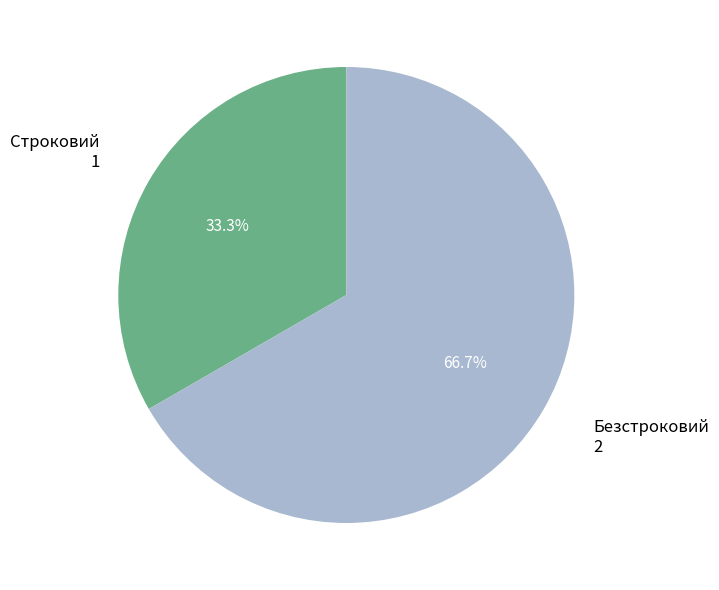

How many slices are in this pie chart?

2